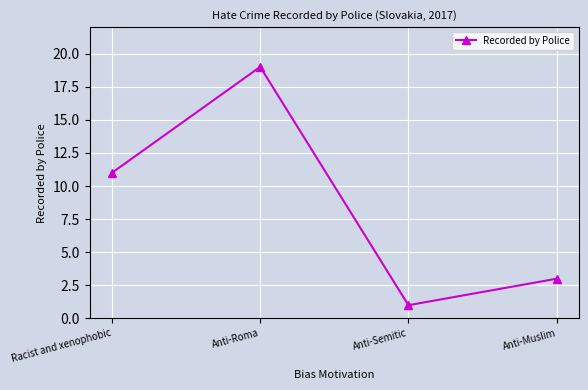

What is the smallest value displayed?

1